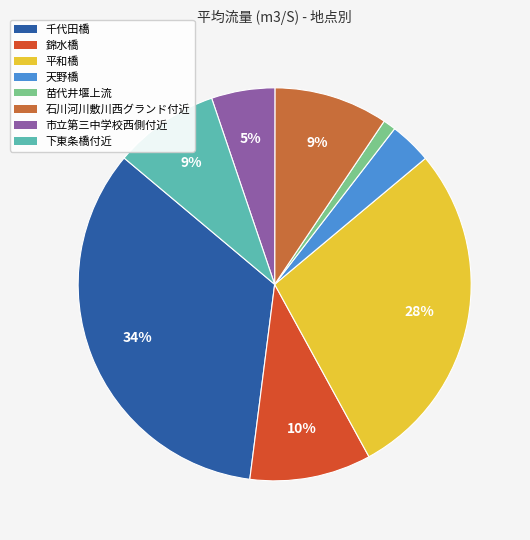

Is the sum of 苗代井堰上流 and 下東条橋付近 greater than half?

No